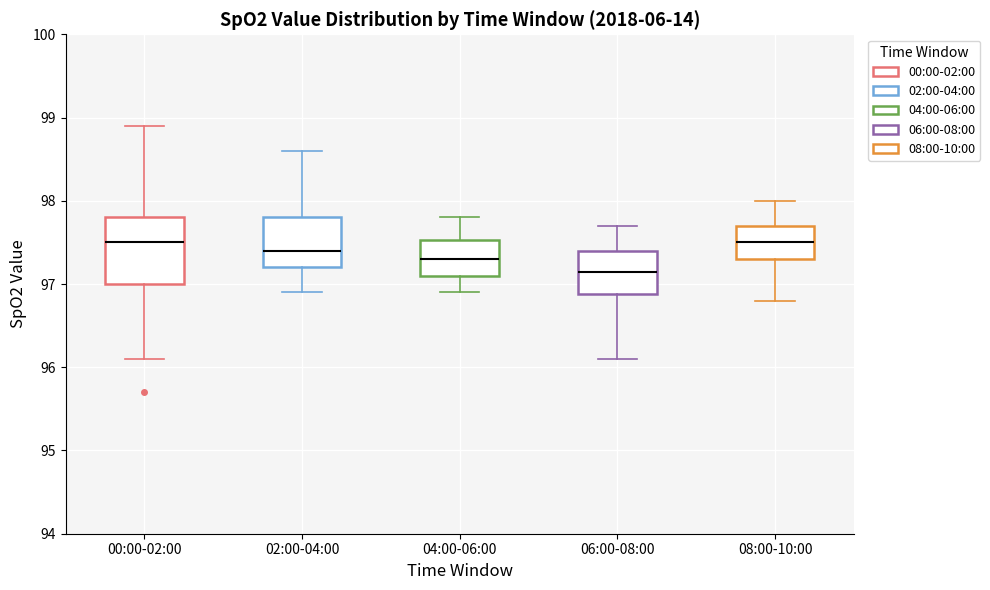

Which box has the lowest median line?

06:00-08:00